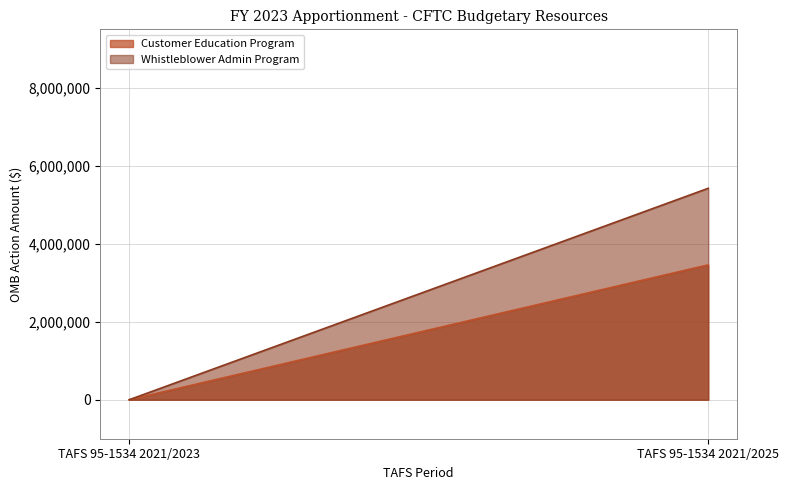

True or false: Whistleblower Admin Program has a value of 5422806 at TAFS 95-1534 2021/2025.

True